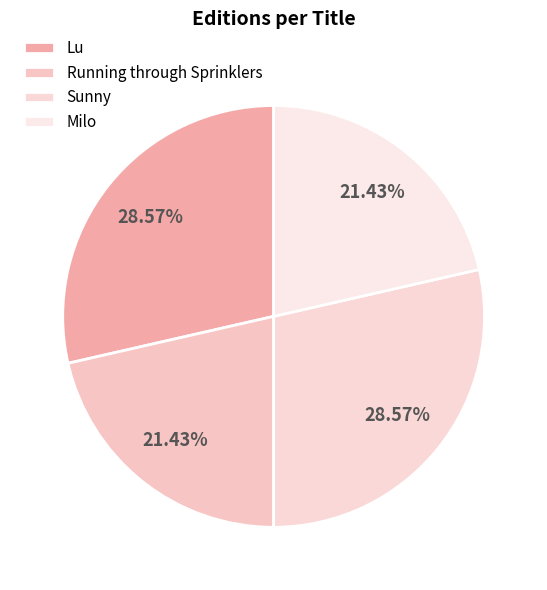

To the nearest percent, what is the combined percentage of Lu and Running through Sprinklers?

50%